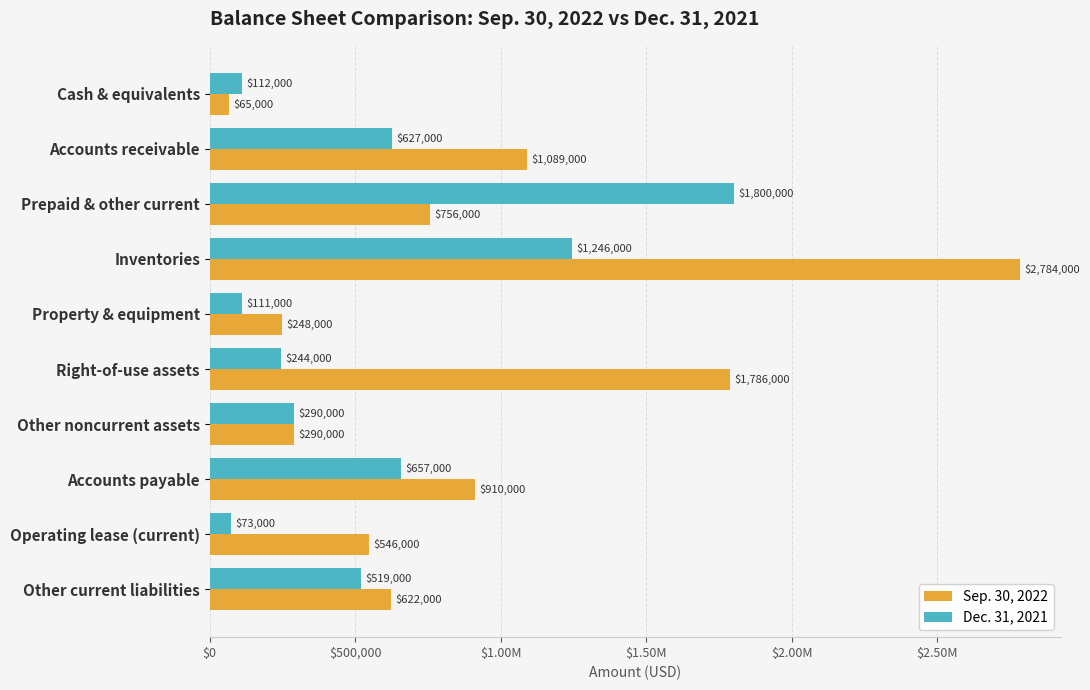

What is the difference between the maximum and minimum values in the Sep. 30, 2022 series?

2719000